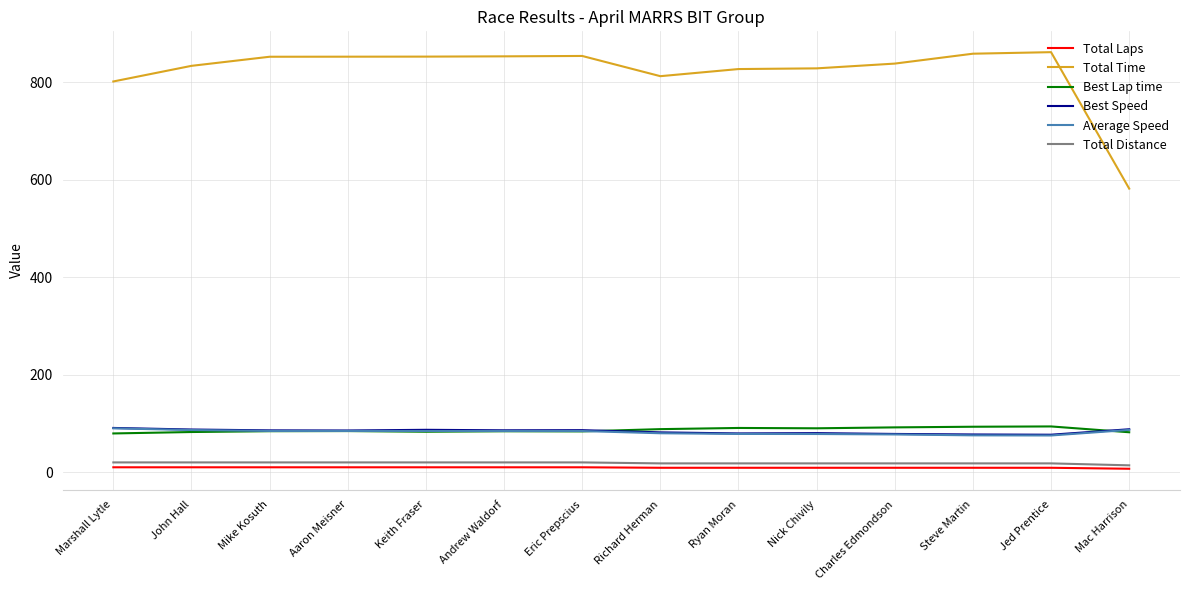

Which series has the largest range (max minus min)?

Total Time